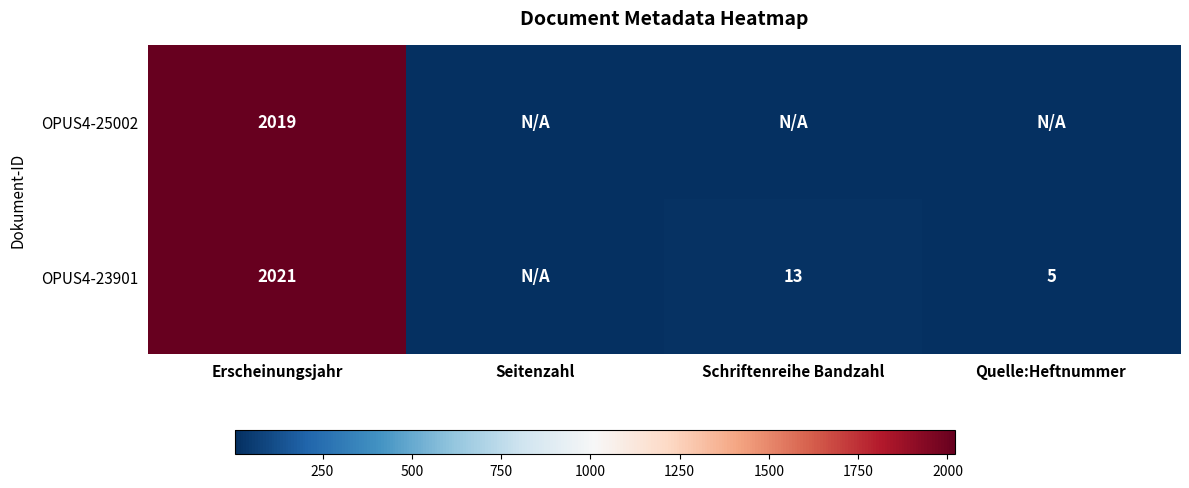

True or false: OPUS4-23901 has a value of 875 at Erscheinungsjahr.

False